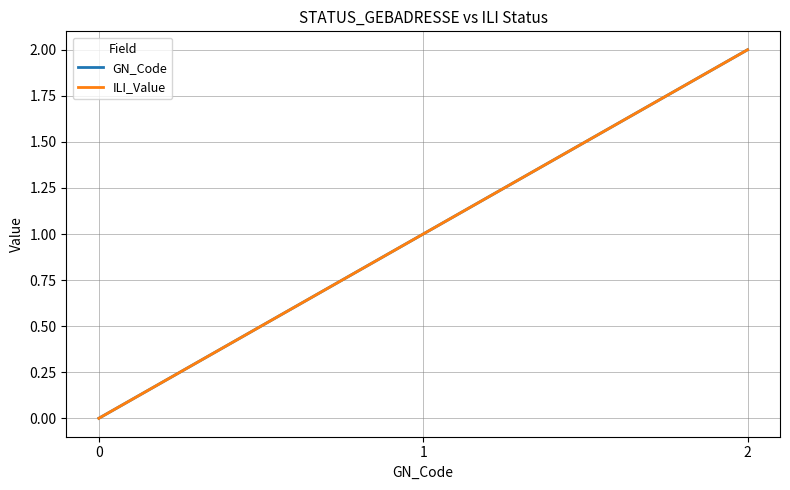

Reading left to right, extract all data points from this chart.

GN_Code: 0=0	1=1	2=2
ILI_Value: 0=0	1=1	2=2